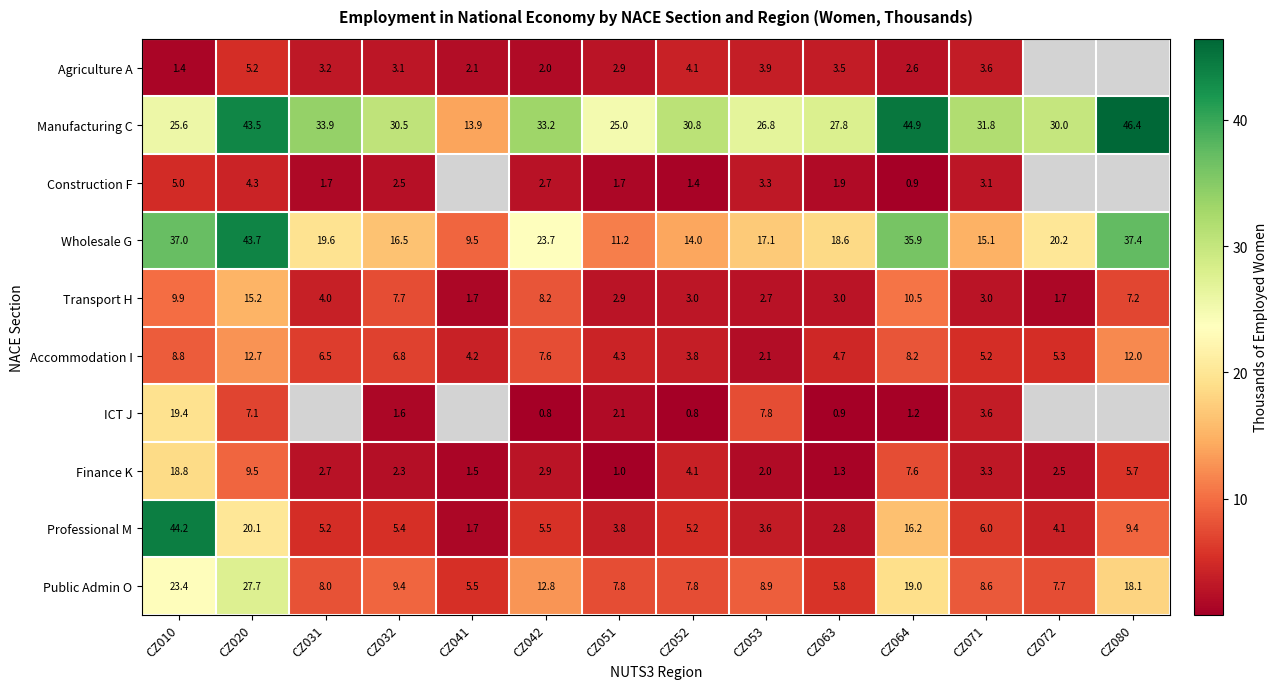

What is the total value across all series at CZ052?

75.0